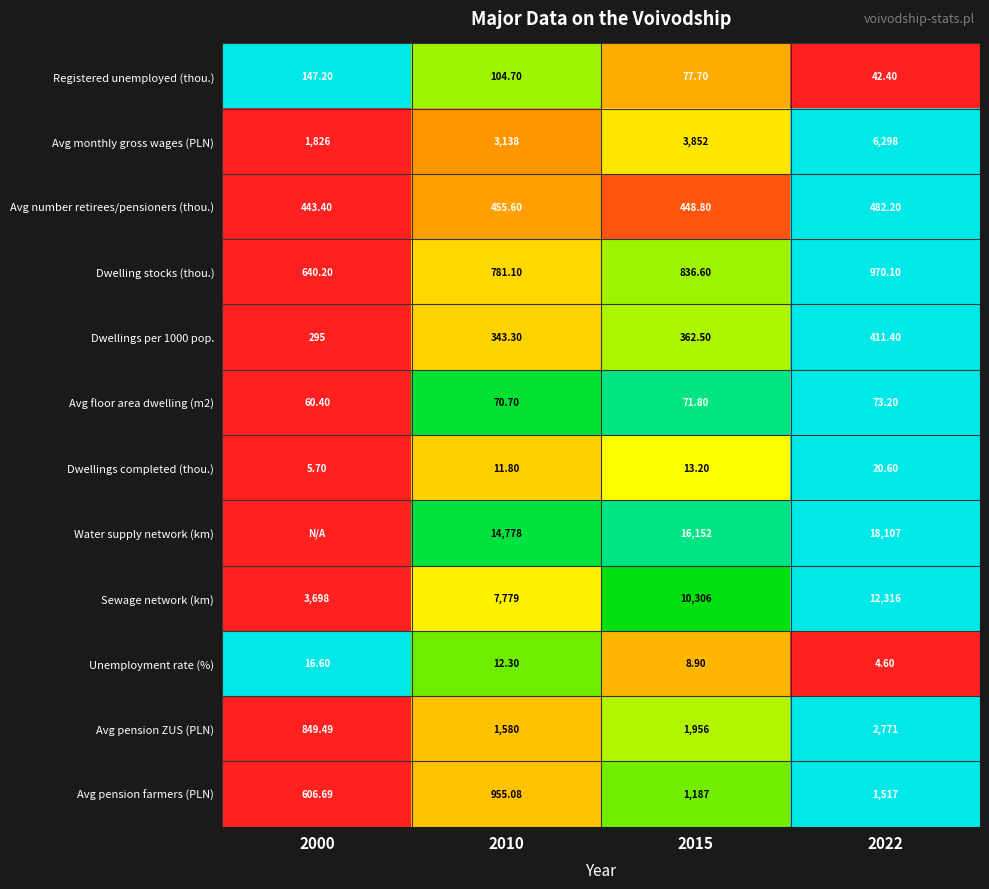

Which series changed the most between 2015 and 2022?

Avg monthly gross wages (PLN)